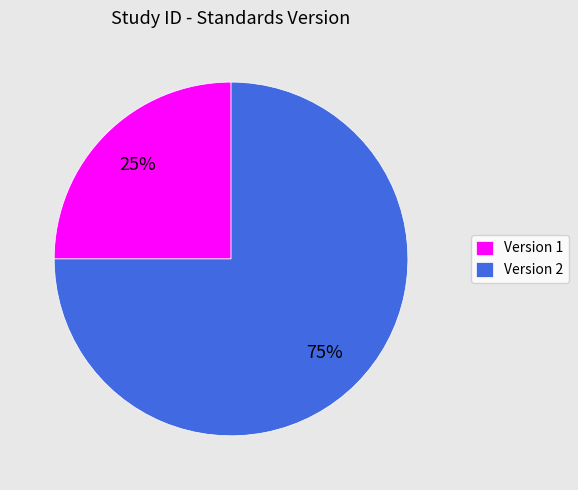

Is there a majority slice in this chart?

Yes